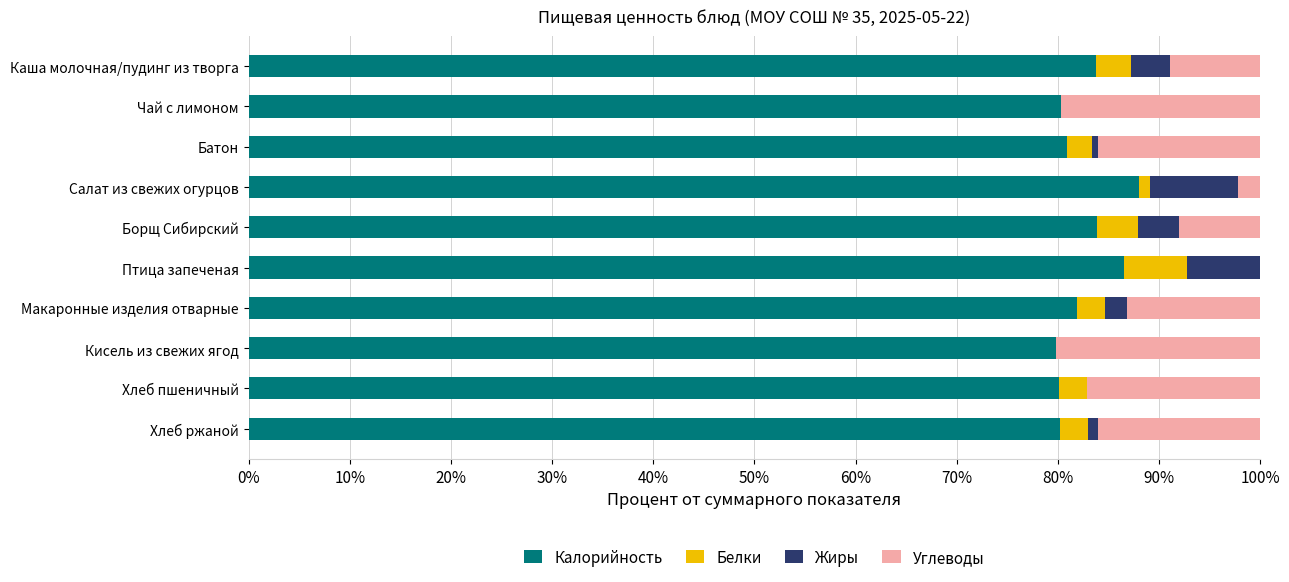

The Калорийность series shows 17.2 at Хлеб пшеничный. True or false?

False